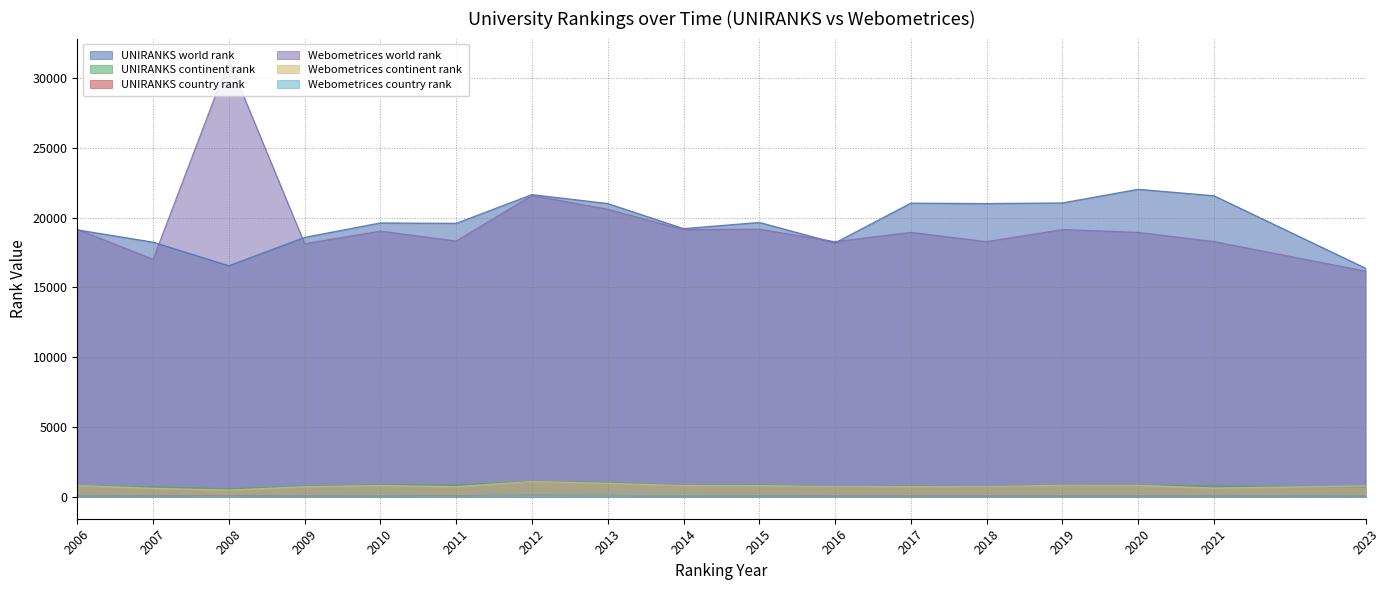

True or false: UNIRANKS country rank and Webometrices world rank intersect in this chart.

False